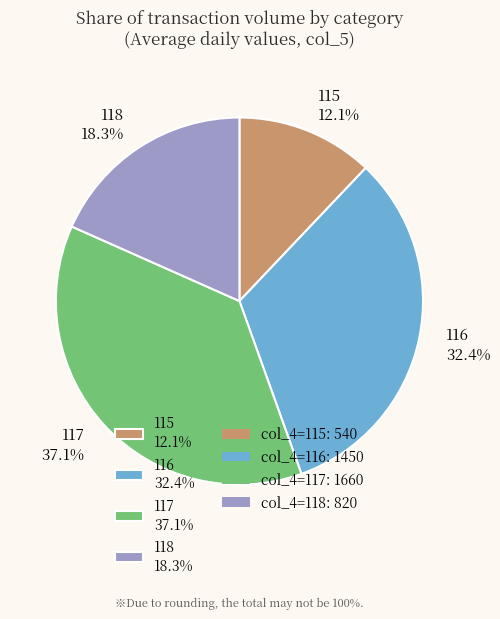

Is 115 the majority of the pie?

No